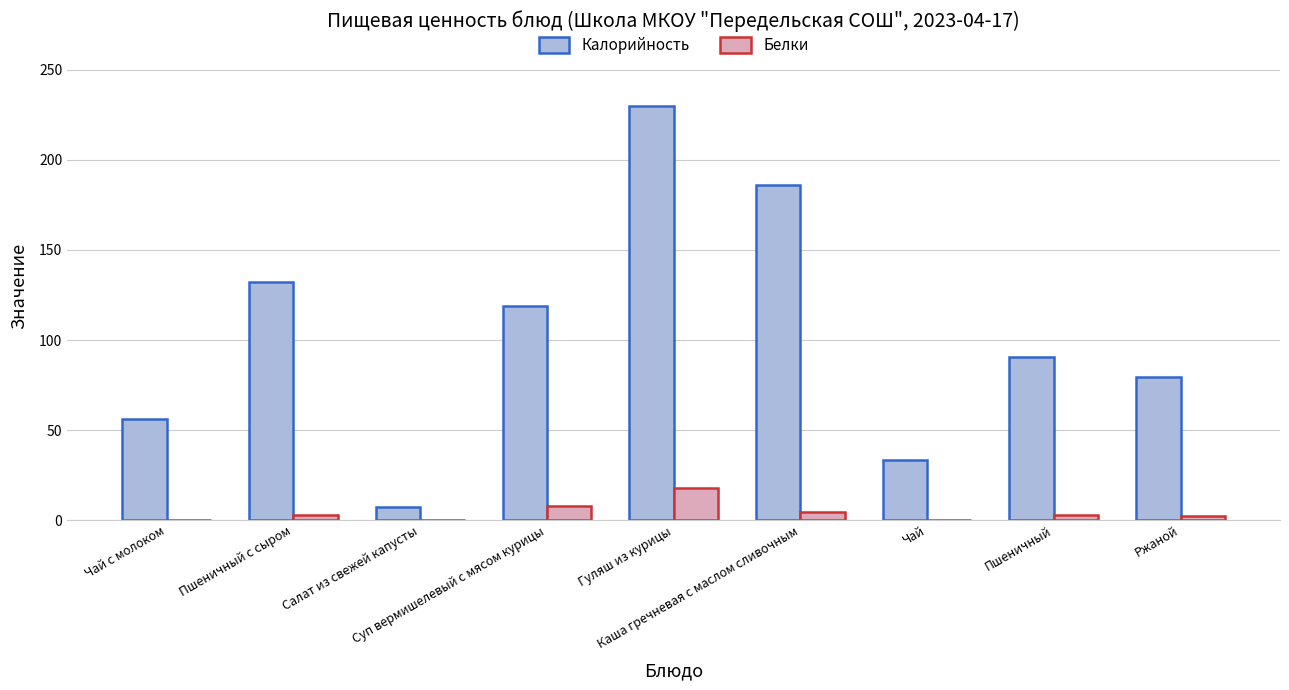

Between Салат из свежей капусты and Гуляш из курицы, which series saw the biggest shift?

Калорийность